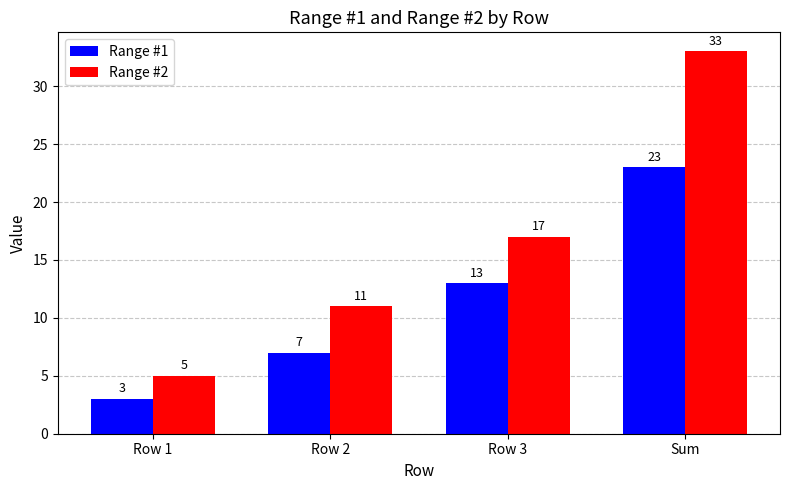

Rank the categories by Range #1 value from highest to lowest.

Sum, Row 3, Row 2, Row 1